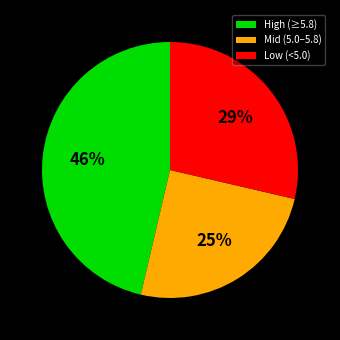

To the nearest percent, what is the average slice percentage?

33%